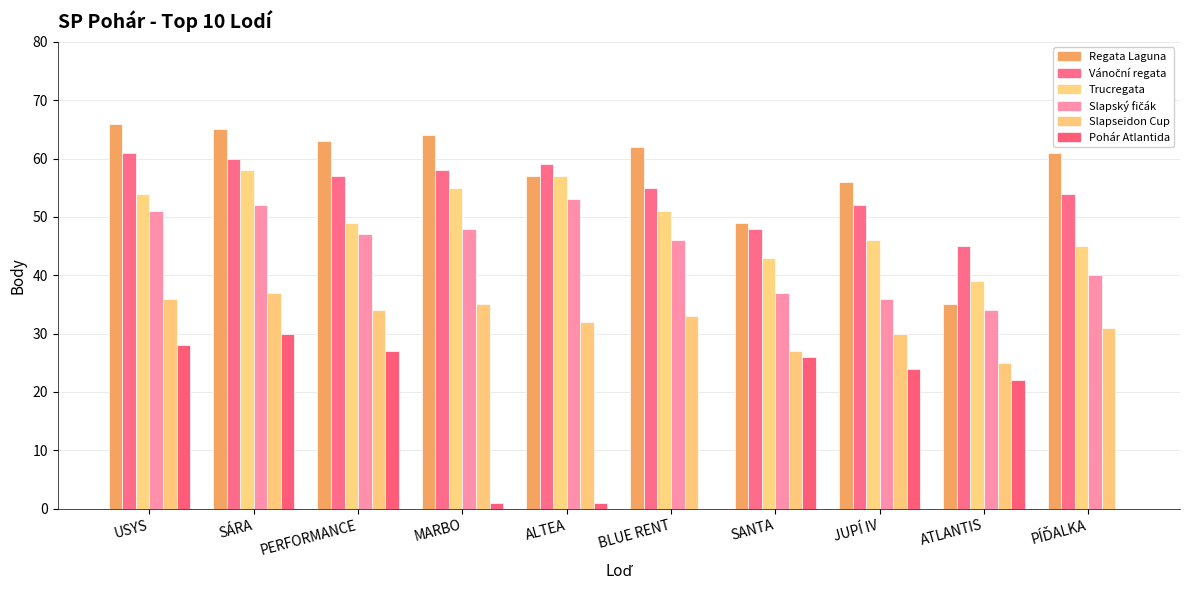

How many distinct data groups are displayed?

6